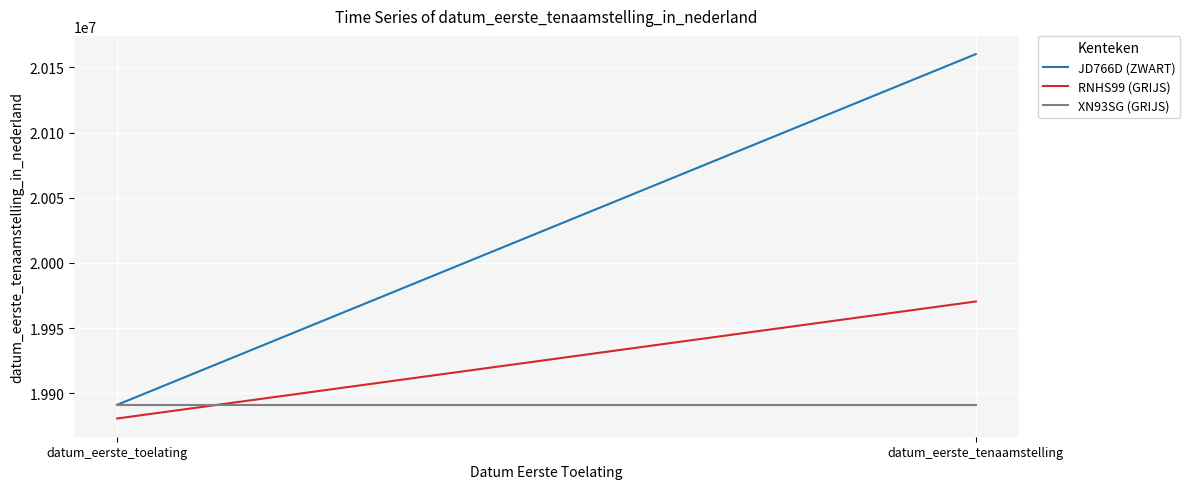

What is the average value of the RNHS99 (GRIJS) series?

19925524